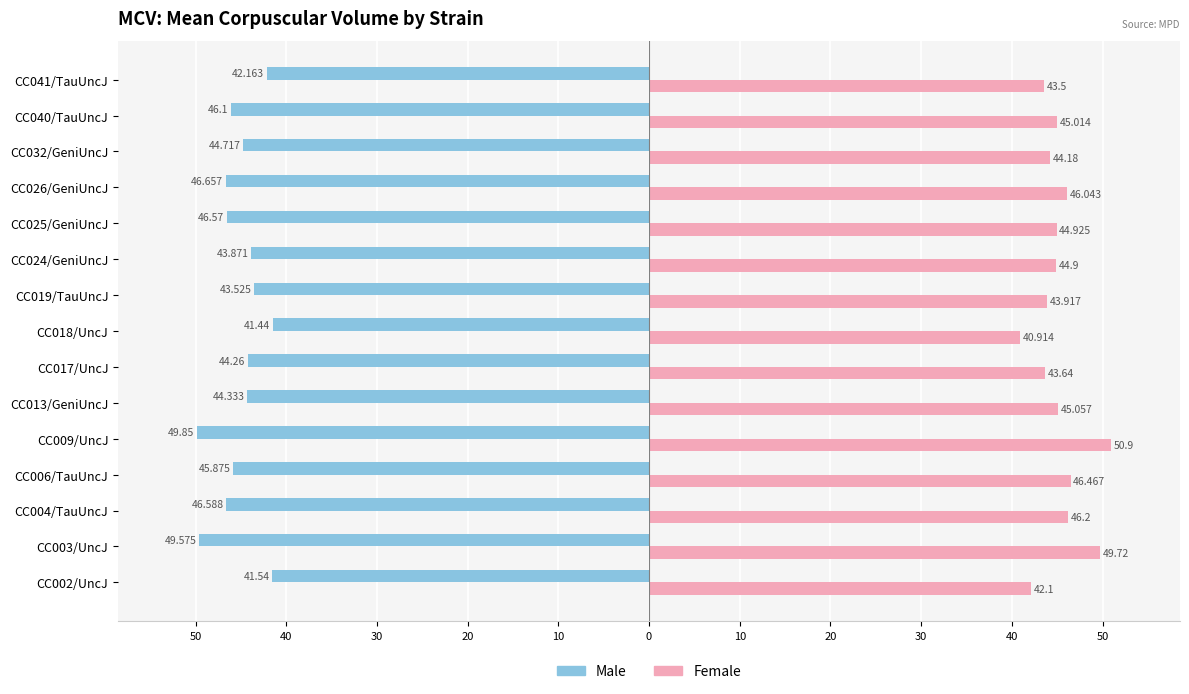

What are all the series names shown in the legend?

Male, Female